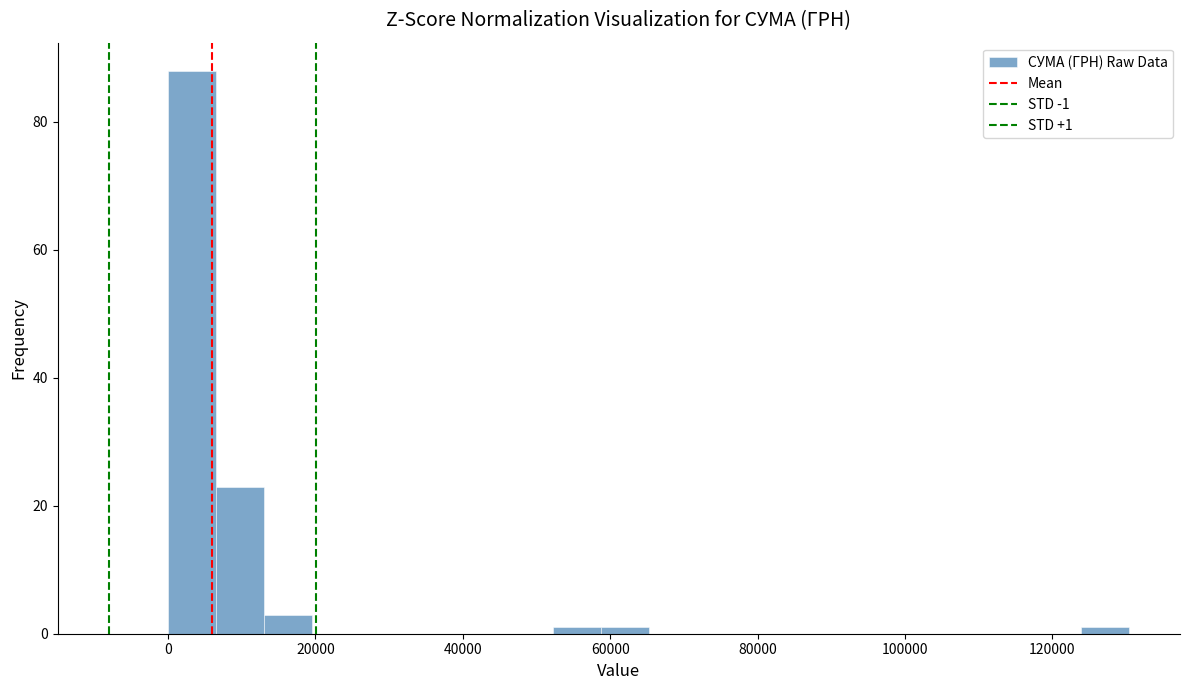

Read against the x-axis, roughly where is the centre of the tallest bar?

4000